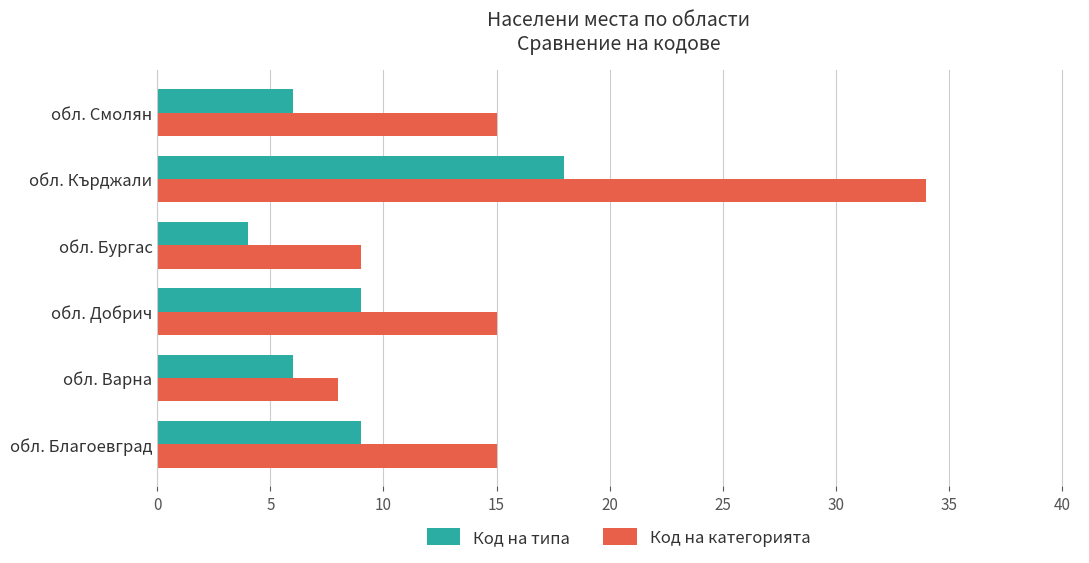

Is the value of Код на типа at обл. Бургас greater than the value of Код на категорията at обл. Смолян?

No